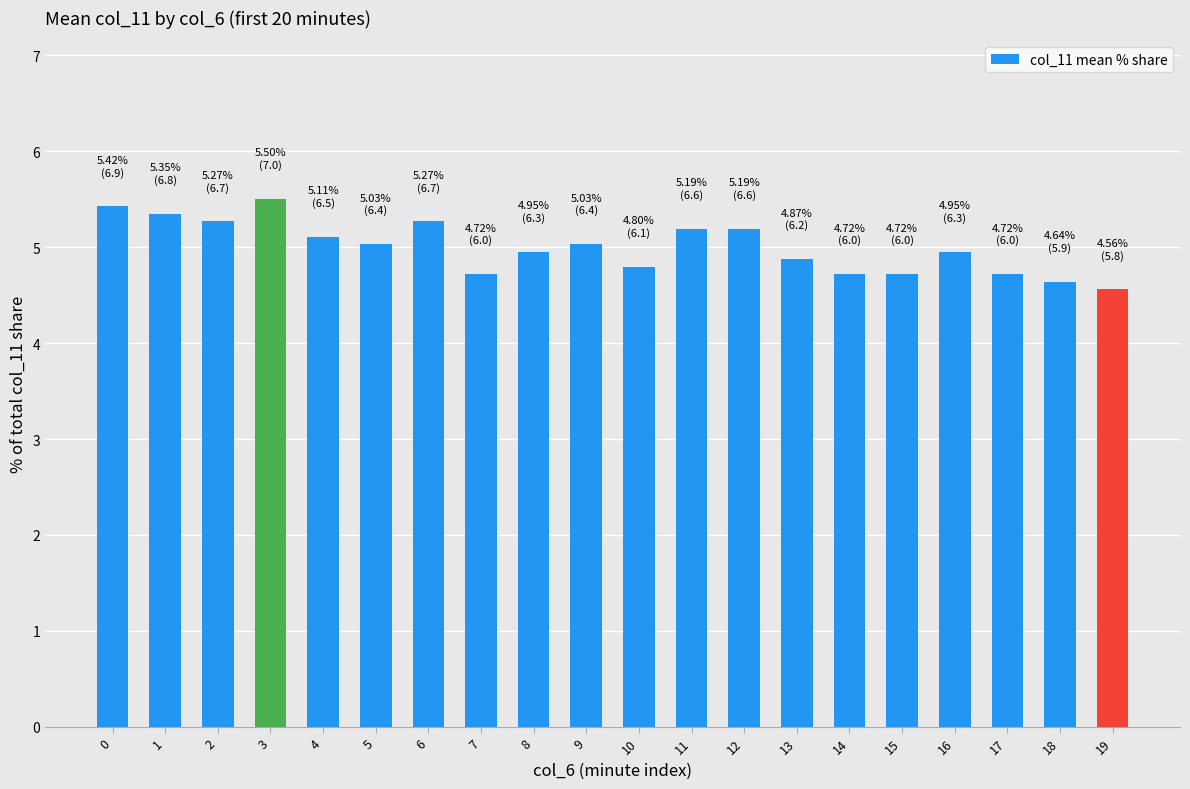

What is the sum of all values?

100.0